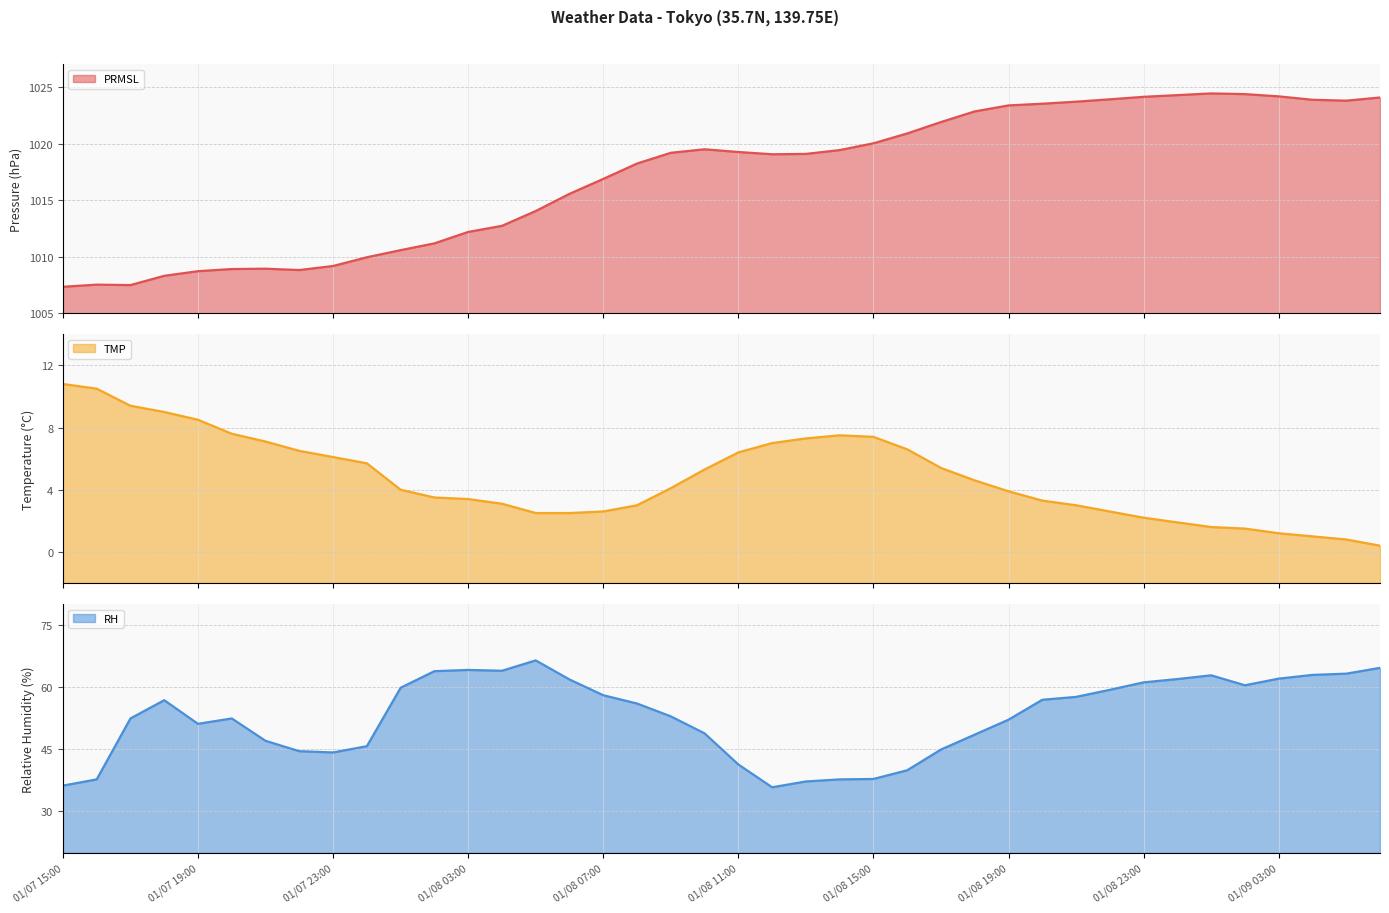

True or false: PRMSL has more than 0 interior local peaks.

True